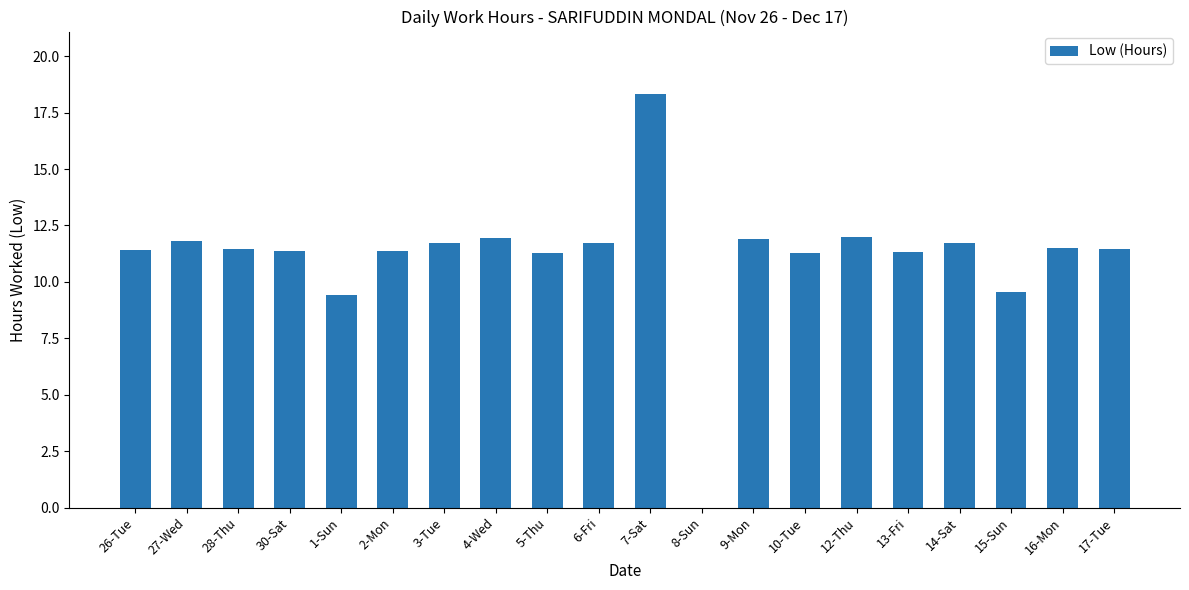

True or false: the data shows 4.2 at 2-Mon.

False